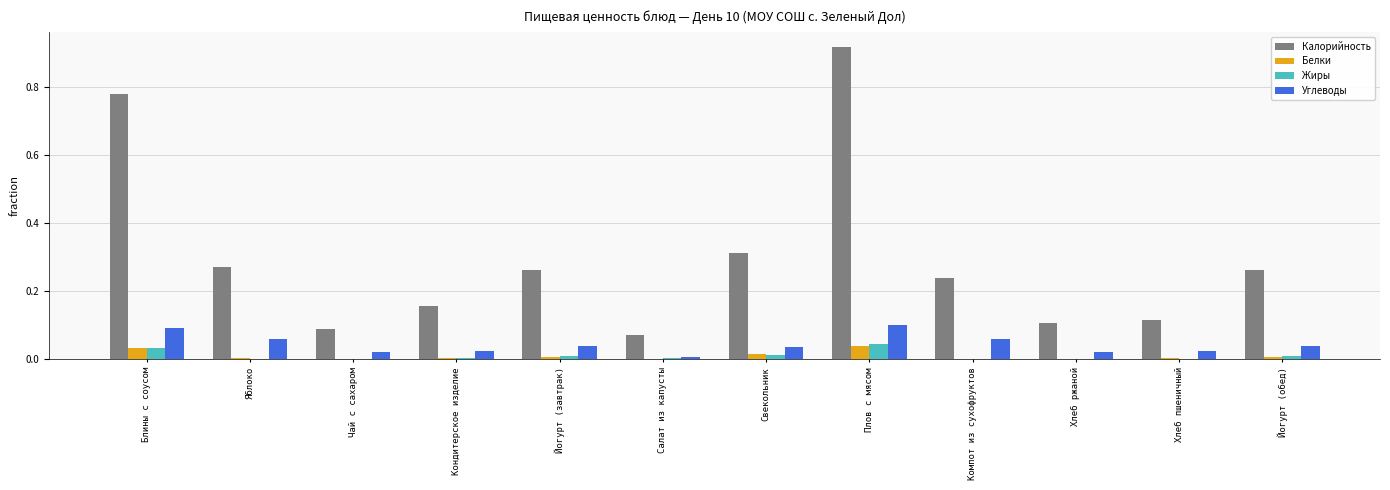

How many series are shown in this chart?

4